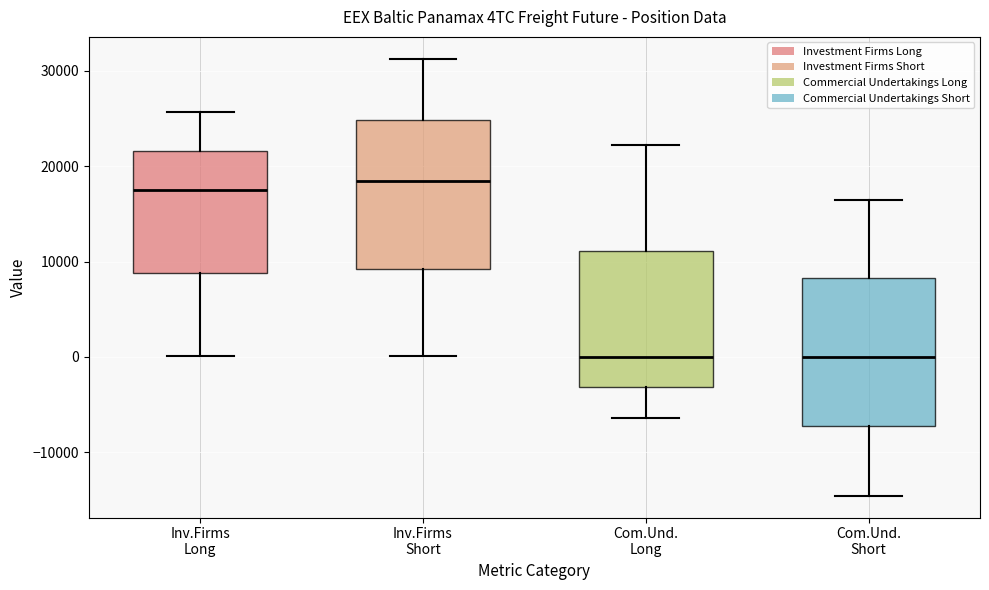

Where does the upper whisker of the box for Com.Und. Short end on the y-axis? The values are not printed on the chart, so give them approximately, as read against the axis.

16000